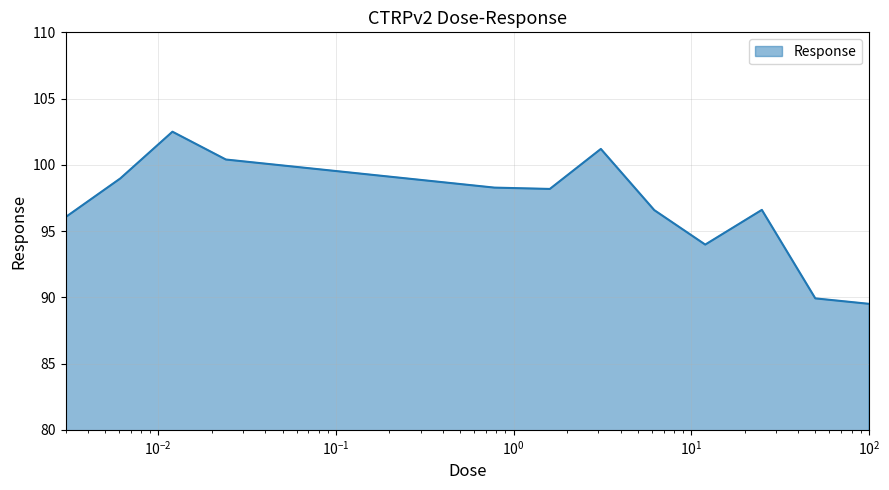

What is the difference between the maximum and minimum values?

13.0